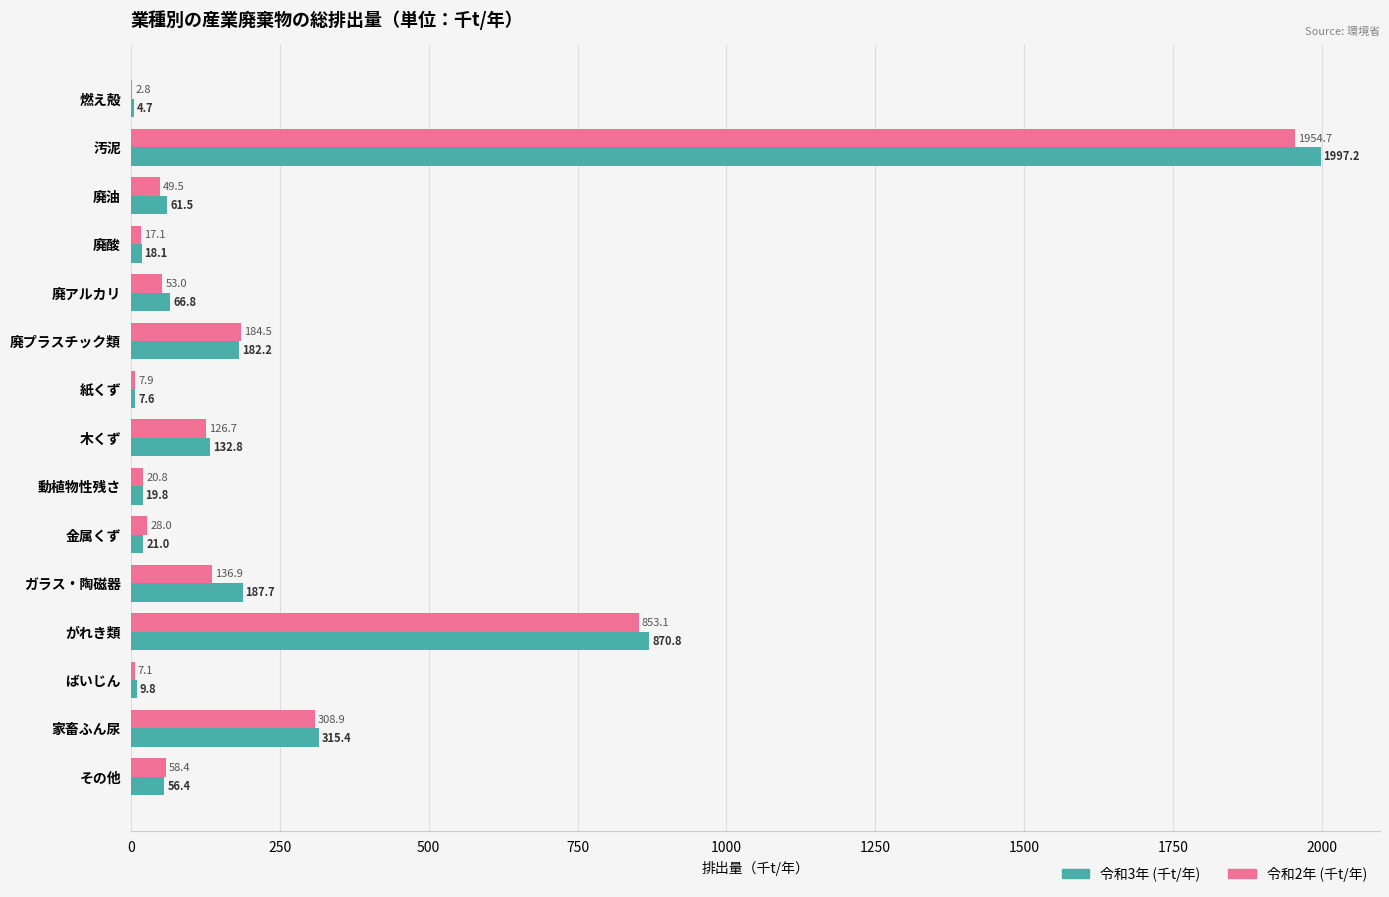

At which category is the sum across all series the highest?

汚泥